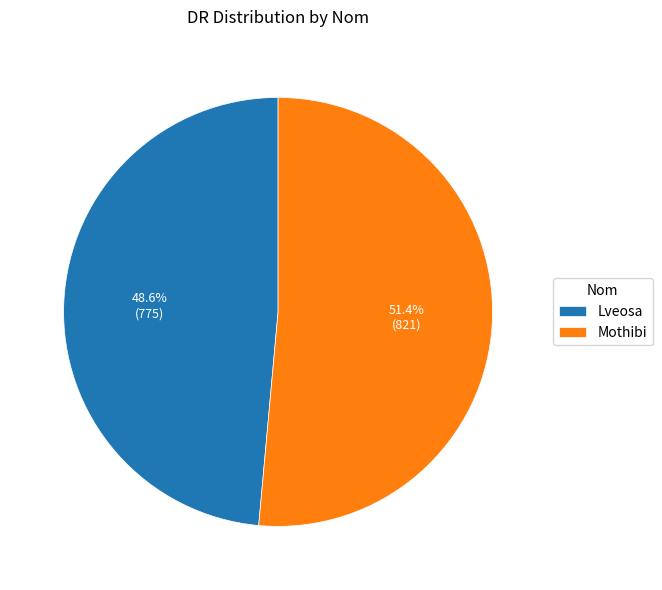

To the nearest percent, what is the combined percentage of Mothibi and Lveosa?

100%